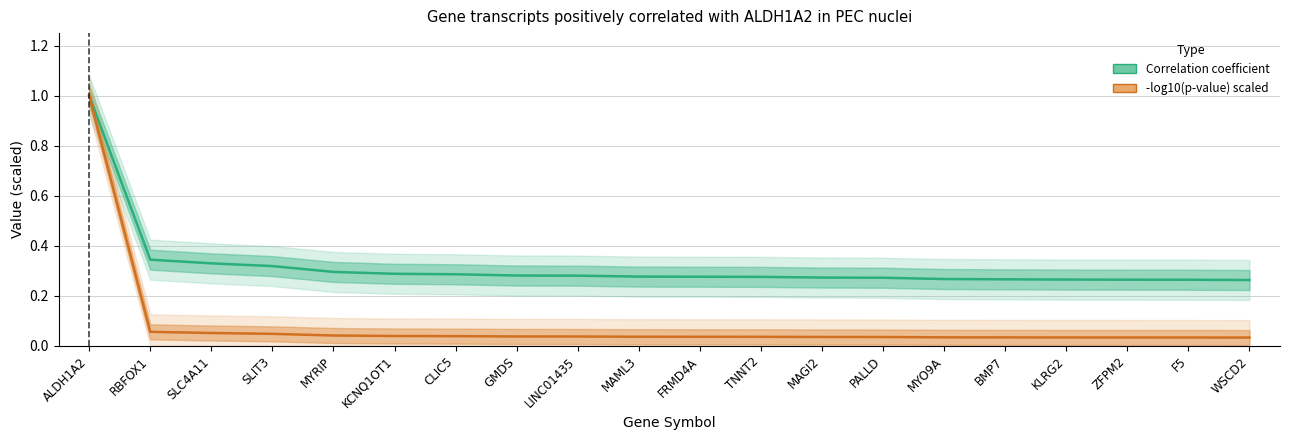

True or false: Correlation coefficient has a value of 0.3 at MYO9A.

True